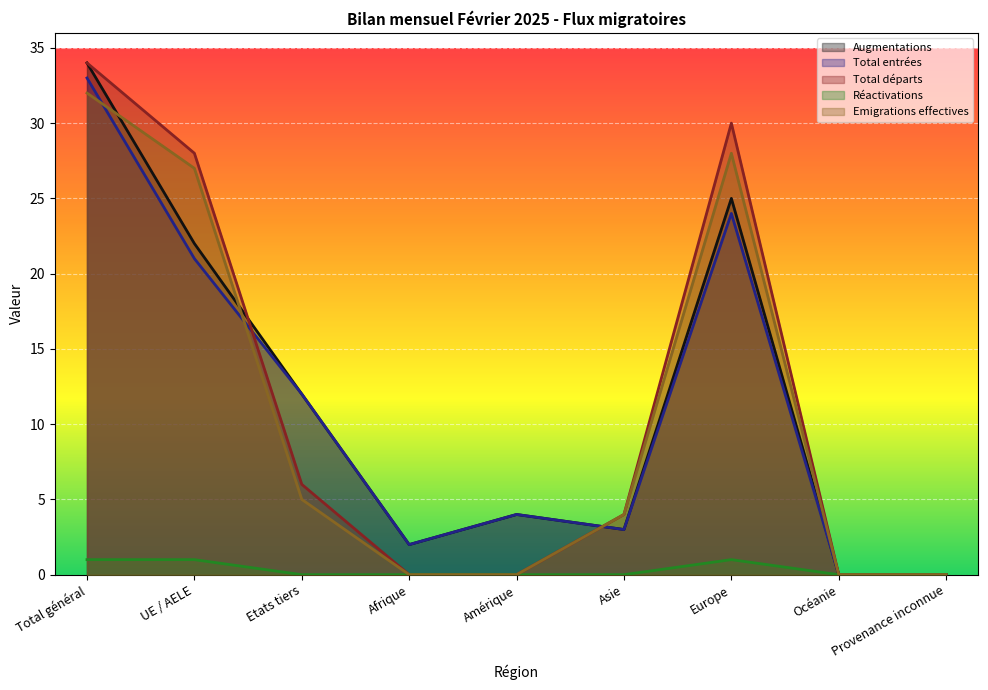

What is the label of the 2nd point from the right?

Océanie